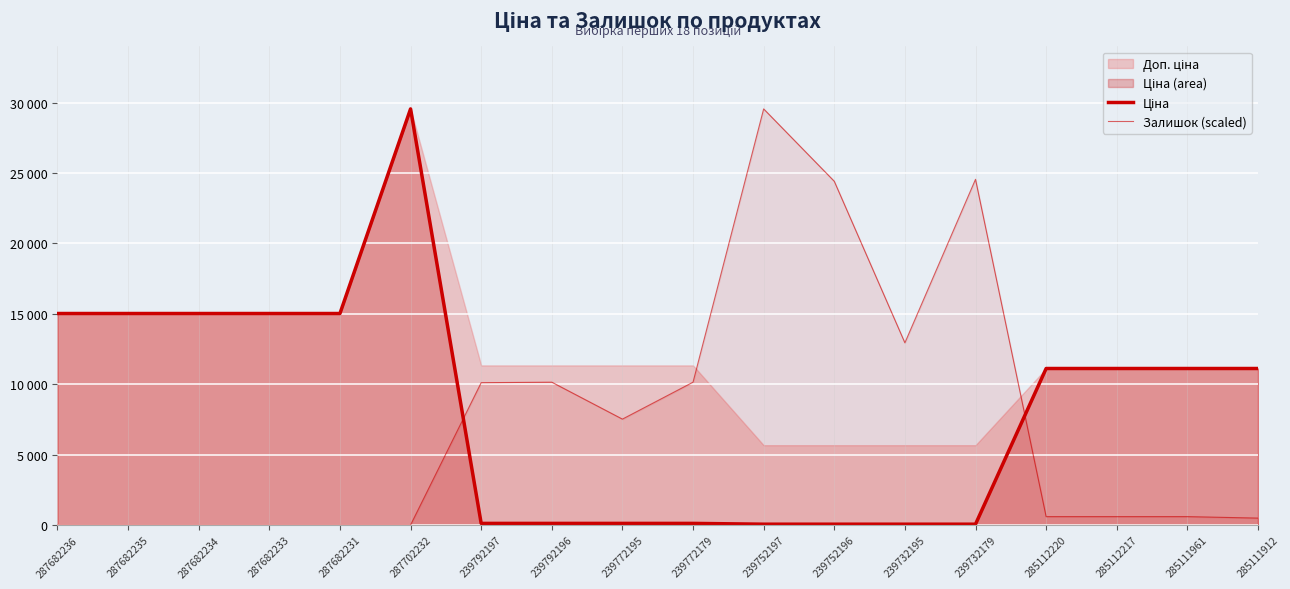

At which label does Ціна first exceed 11113?

287682236